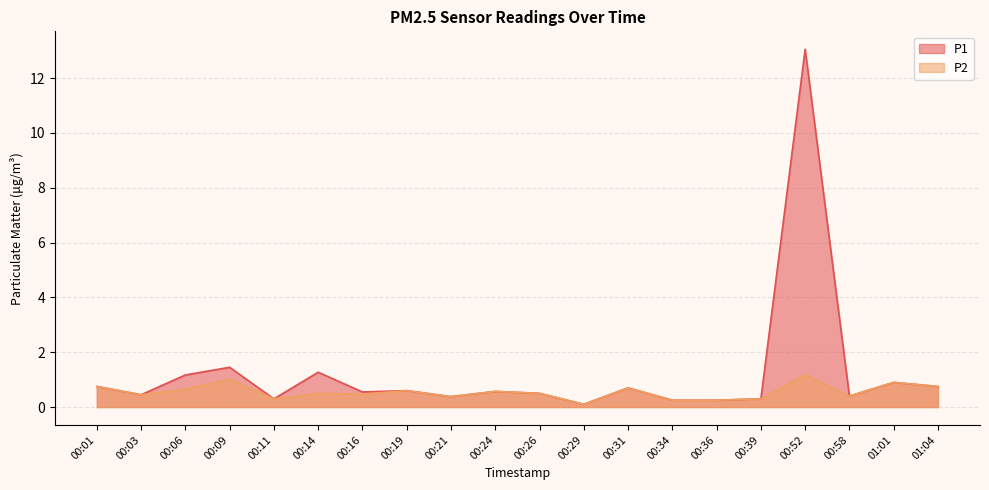

Between 00:34 and 01:01, which series saw the biggest shift?

P1